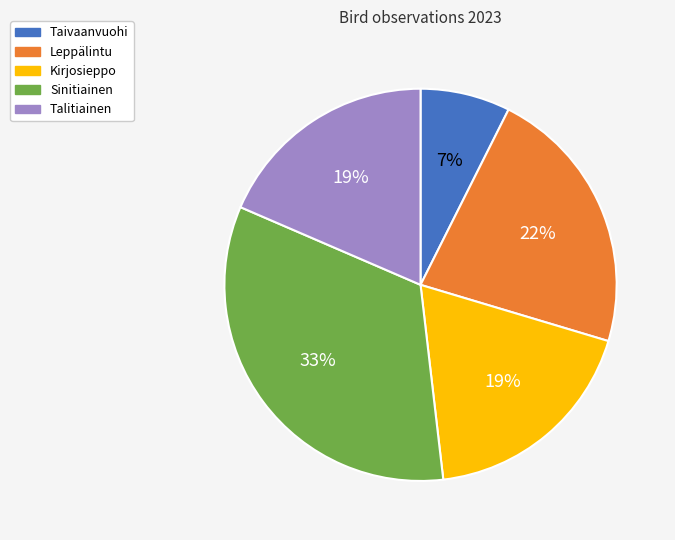

To the nearest percent, what is the average slice percentage?

20%